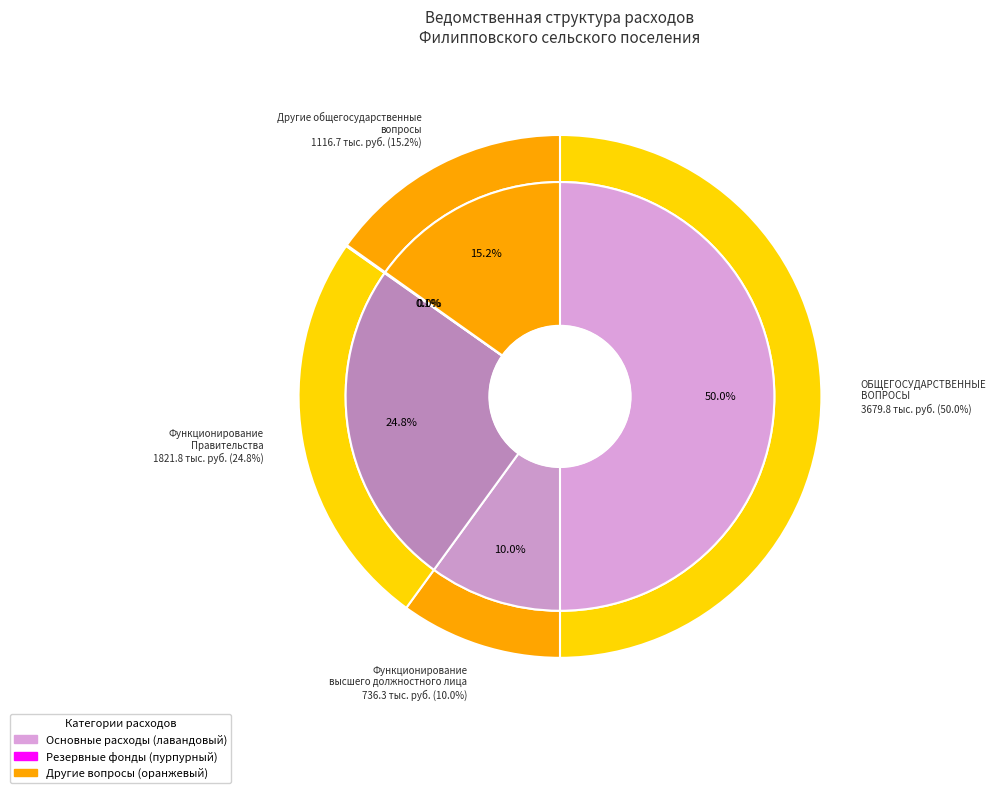

Is Функционирование высшего должностного лица the majority of the pie?

No